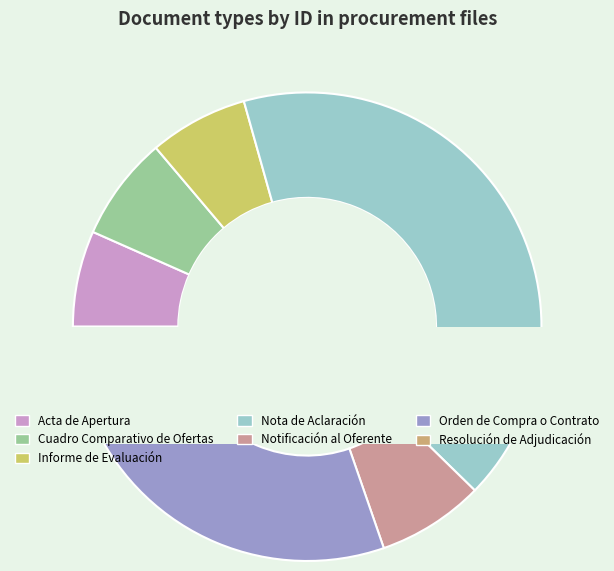

What is the total percentage of Notificación al Oferente and Informe de Evaluación?

14.2%